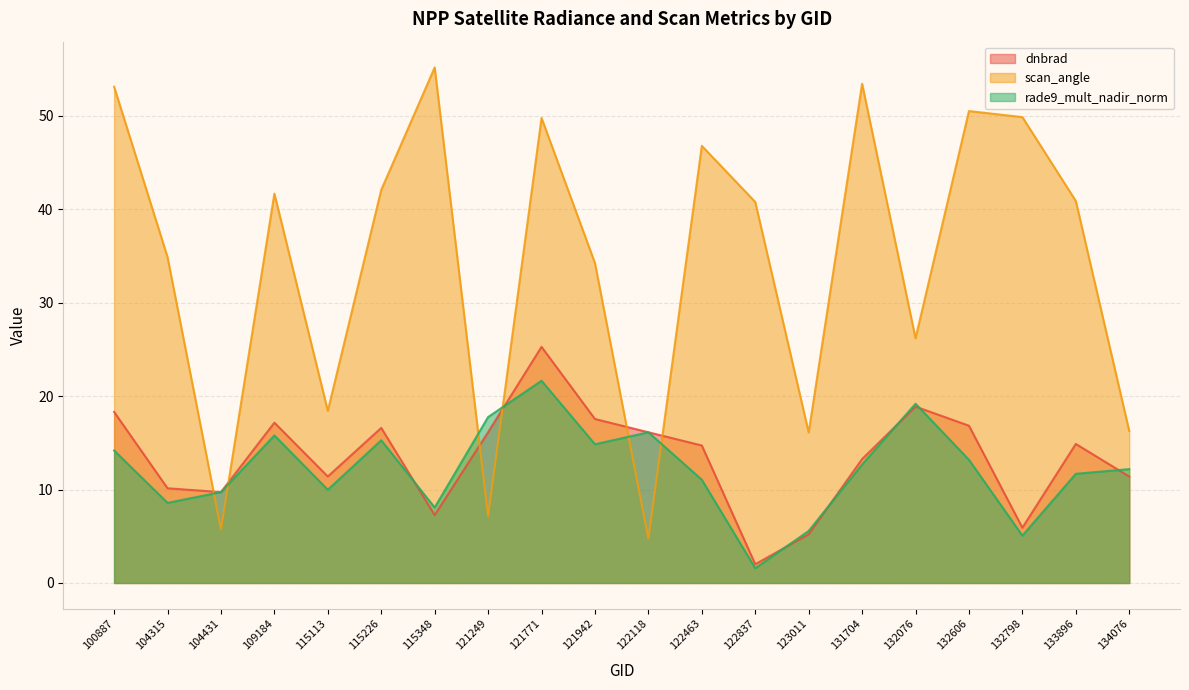

The dnbrad series shows 3.6 at 115226. True or false?

False